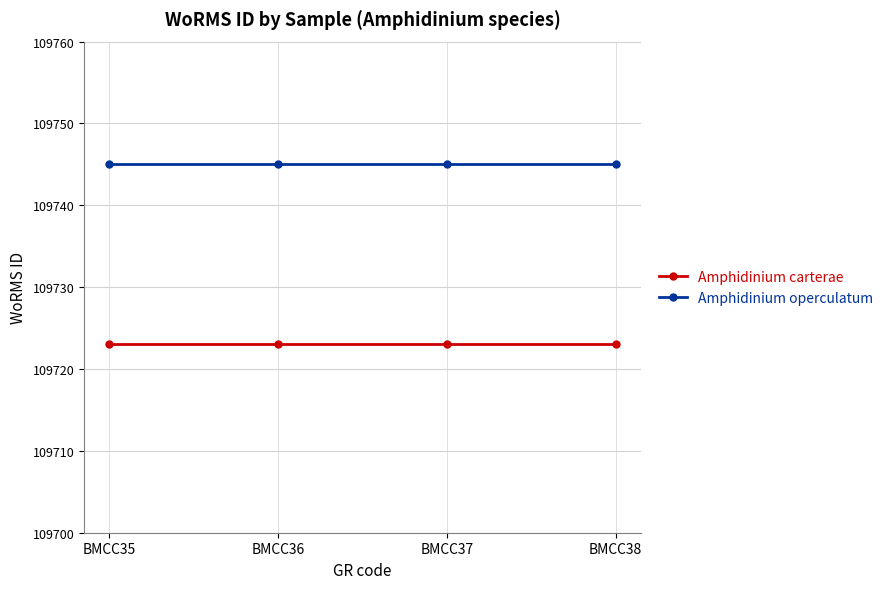

What is the value of the Amphidinium operculatum point at the 4th from the left?

109745